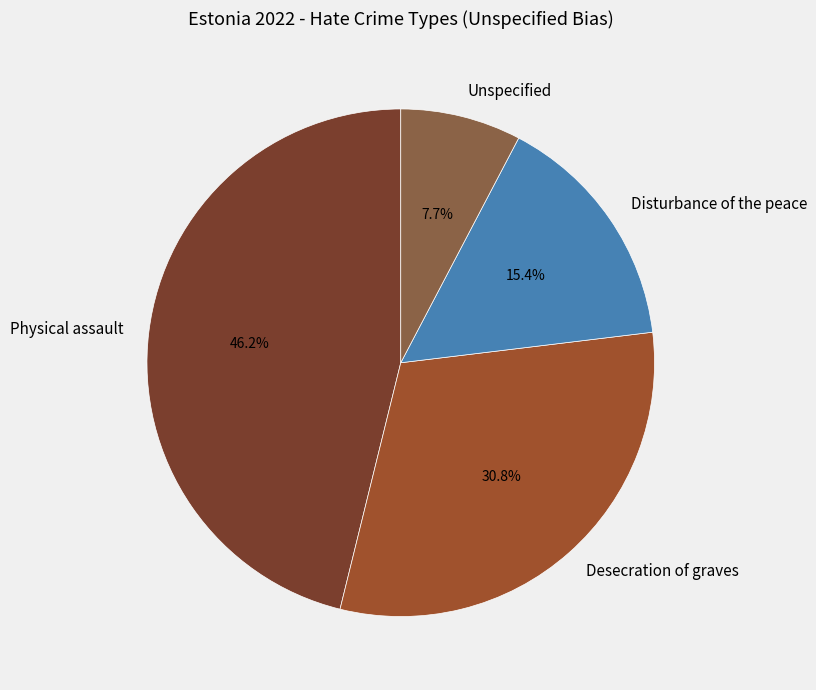

Is it true that Physical assault is 46% of the pie?

True